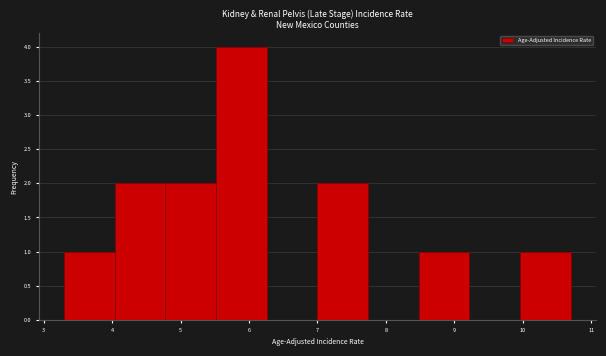

Reading left to right, transcribe this chart: for each bar, give the range it covers on the x-axis and its height. Neither the bar edges nor the heights are printed on the chart, so give them approximately, as read against the axes.

3.30 to 4.04: 1
4.04 to 4.78: 2
4.78 to 5.52: 2
5.52 to 6.26: 4
6.26 to 7.00: 0
7.00 to 7.74: 2
7.74 to 8.48: 0
8.48 to 9.22: 1
9.22 to 9.96: 0
9.96 to 10.70: 1